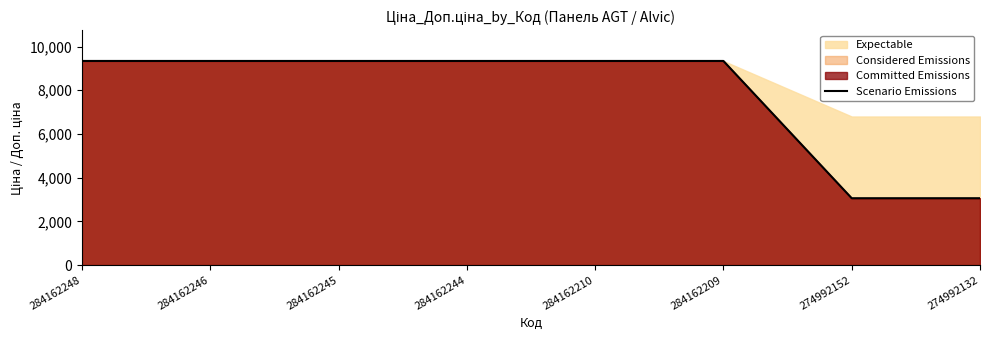

At which label is the value closest to 6200?

274992152